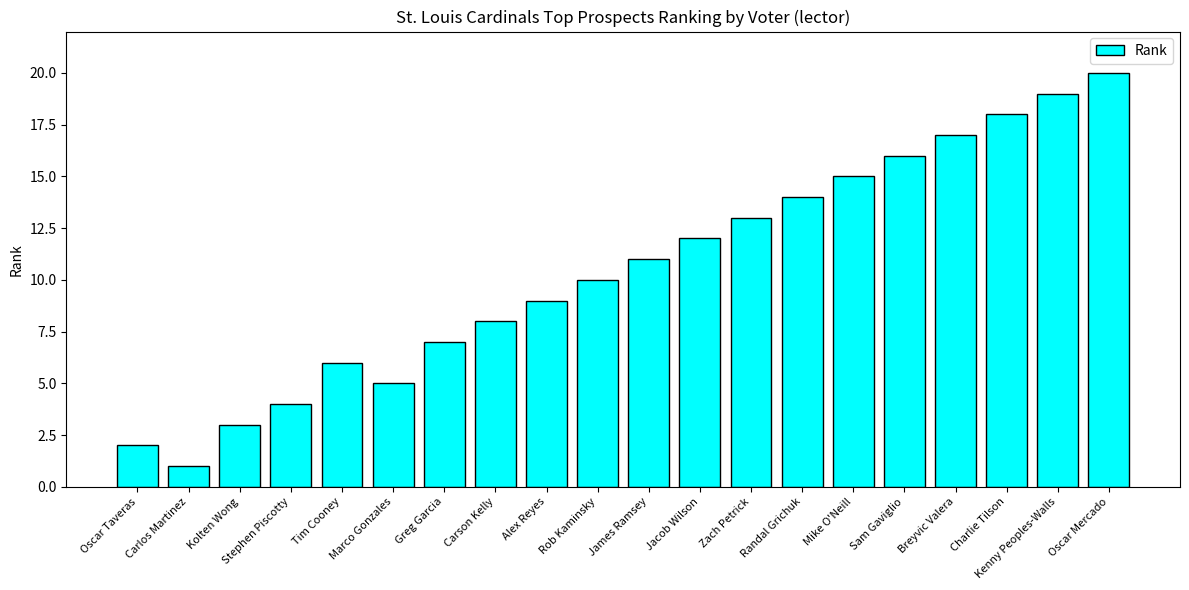

What is the value of the 11th bar from the left?

11